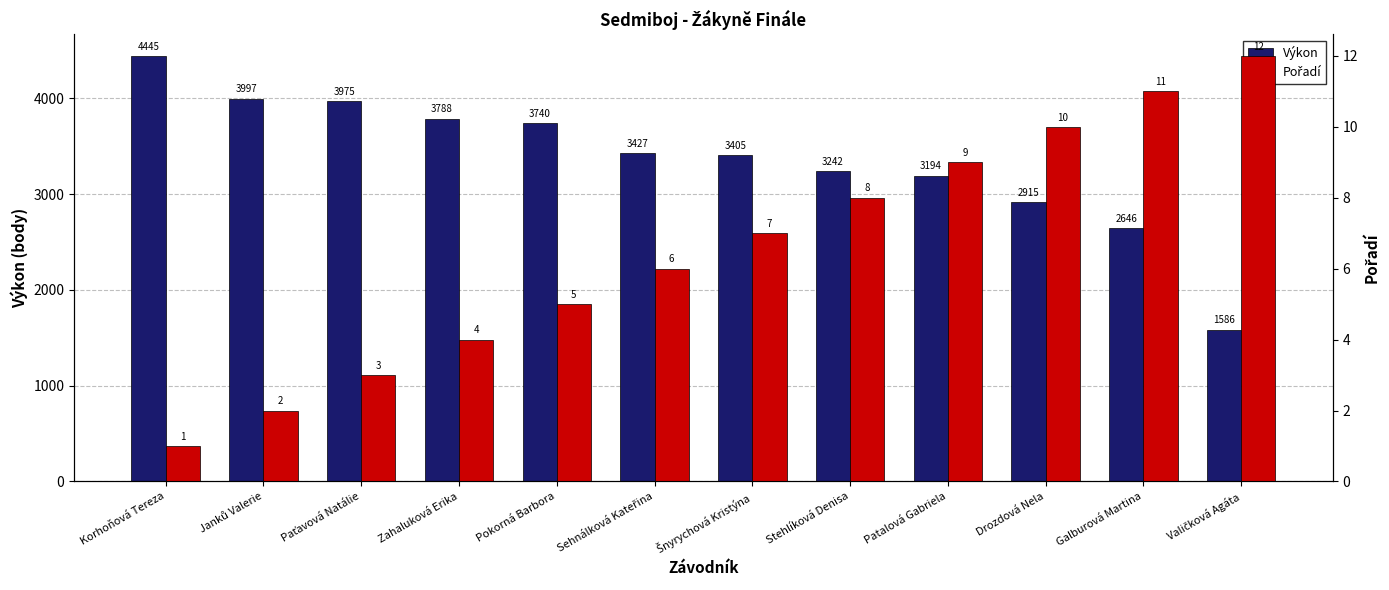

Reading left to right, list all the values displayed in this chart.

Výkon: Korhoňová Tereza=4445	Janků Valerie=3997	Paťavová Natálie=3975	Zahaluková Erika=3788	Pokorná Barbora=3740	Sehnálková Kateřina=3427	Šnyrychová Kristýna=3405	Stehlíková Denisa=3242	Patalová Gabriela=3194	Drozdová Nela=2915	Galburová Martina=2646	Valičková Agáta=1586
Pořadí: Korhoňová Tereza=1	Janků Valerie=2	Paťavová Natálie=3	Zahaluková Erika=4	Pokorná Barbora=5	Sehnálková Kateřina=6	Šnyrychová Kristýna=7	Stehlíková Denisa=8	Patalová Gabriela=9	Drozdová Nela=10	Galburová Martina=11	Valičková Agáta=12